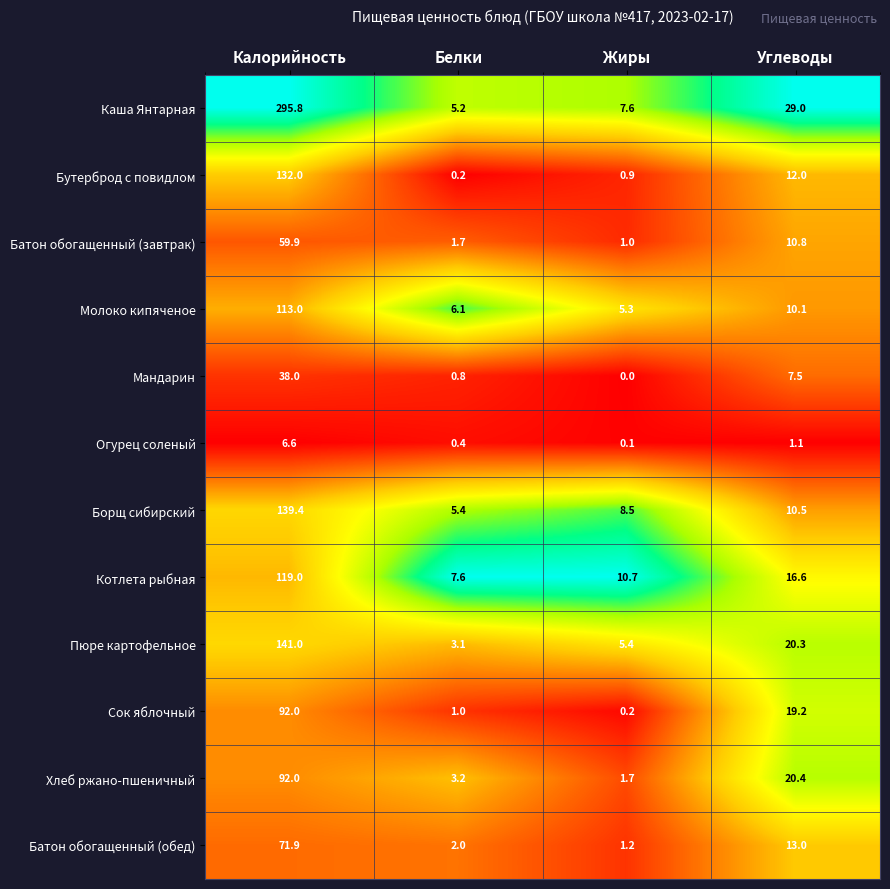

What is the sum of all Сок яблочный values?

112.4